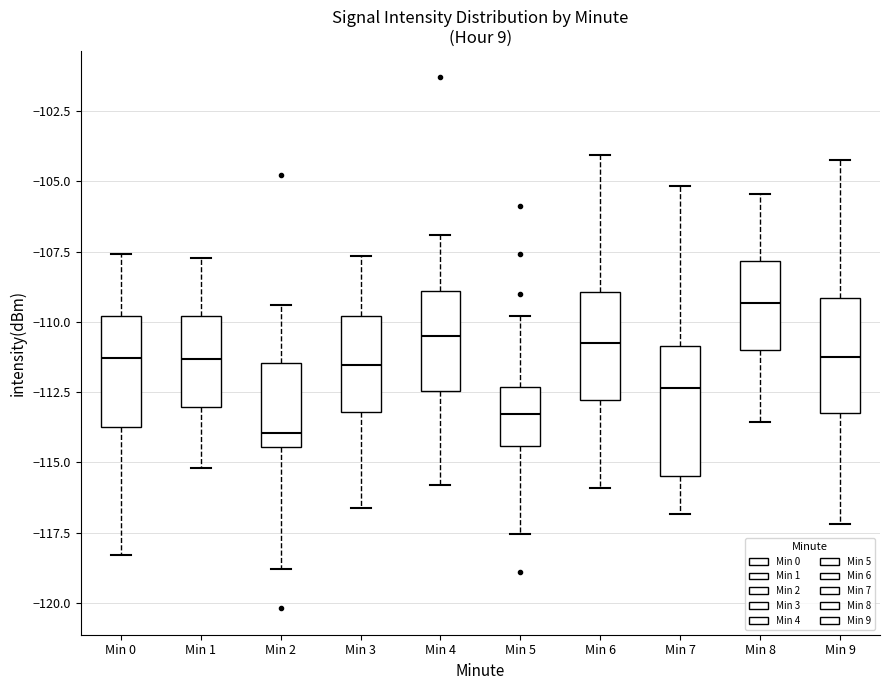

Reading left to right, transcribe this box plot: for each box, give where its median line is, the range the box spans, and where its two whiskers end, as read against the y-axis. The values are not printed on the chart, so give them approximately, as read against the axis.

Min 0: median -111.5, box -113.5 to -110.0, whiskers -118.5 to -107.5
Min 1: median -111.5, box -113.0 to -110.0, whiskers -115.0 to -107.5
Min 2: median -114.0, box -114.5 to -111.5, whiskers -119.0 to -109.5
Min 3: median -111.5, box -113.0 to -110.0, whiskers -116.5 to -107.5
Min 4: median -110.5, box -112.5 to -109.0, whiskers -116.0 to -107.0
Min 5: median -113.5, box -114.5 to -112.5, whiskers -117.5 to -110.0
Min 6: median -110.5, box -113.0 to -109.0, whiskers -116.0 to -104.0
Min 7: median -112.5, box -115.5 to -111.0, whiskers -117.0 to -105.0
Min 8: median -109.5, box -111.0 to -108.0, whiskers -113.5 to -105.5
Min 9: median -111.5, box -113.0 to -109.0, whiskers -117.0 to -104.5